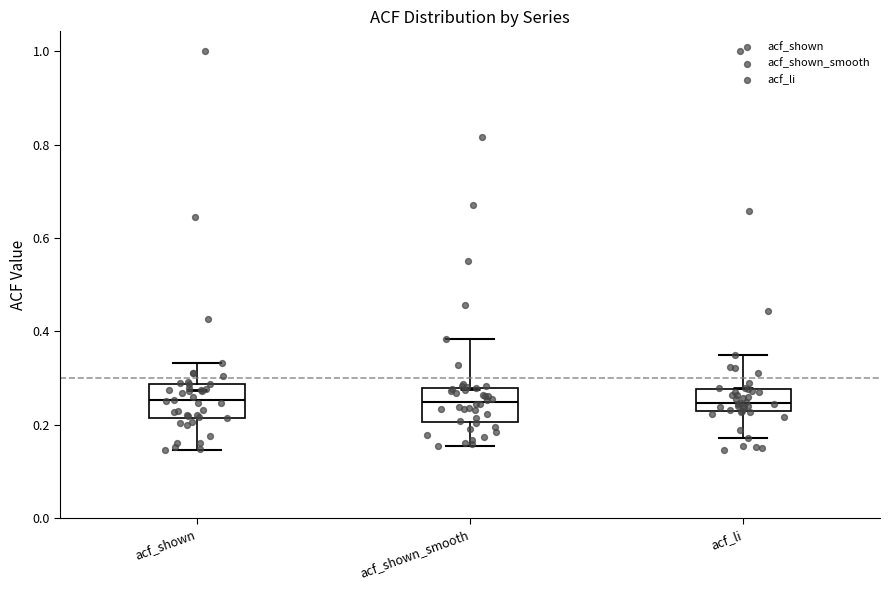

Where does the lower whisker of the box for acf_shown end on the y-axis? The values are not printed on the chart, so give them approximately, as read against the axis.

0.14